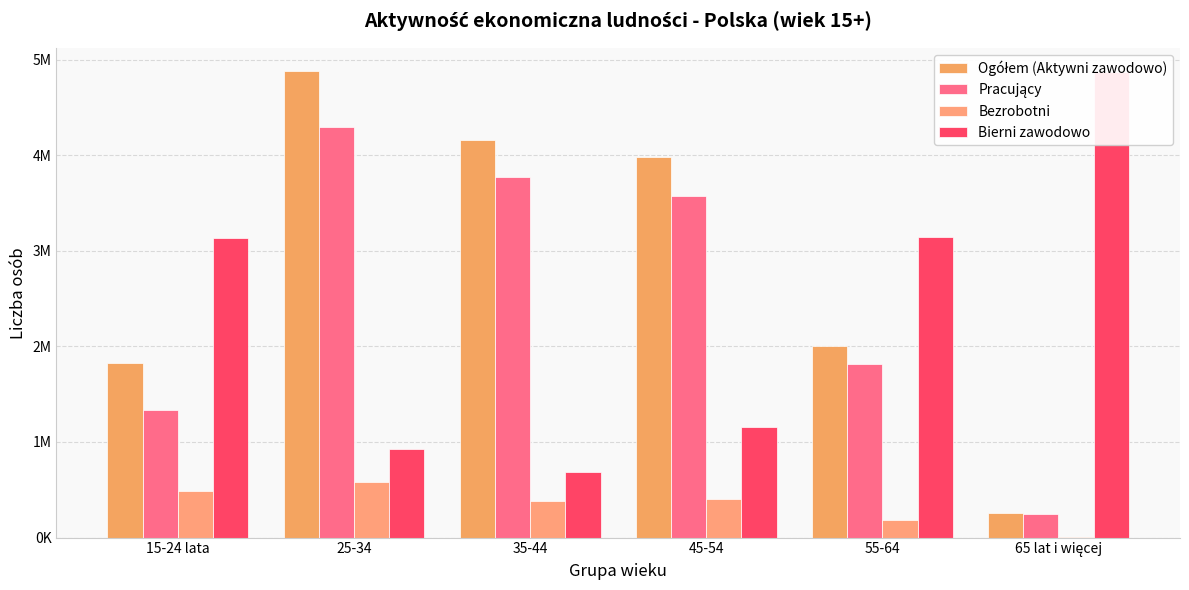

How many data points does each series have?

6